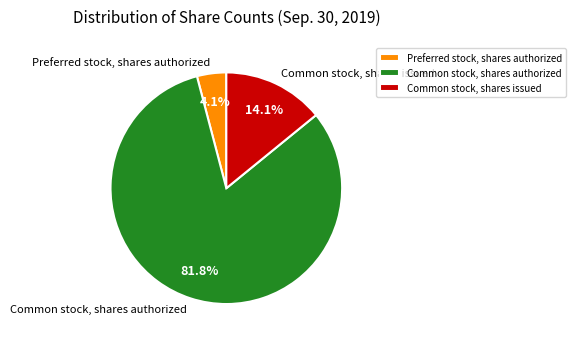

Is there any slice that represents more than half of the pie?

Yes